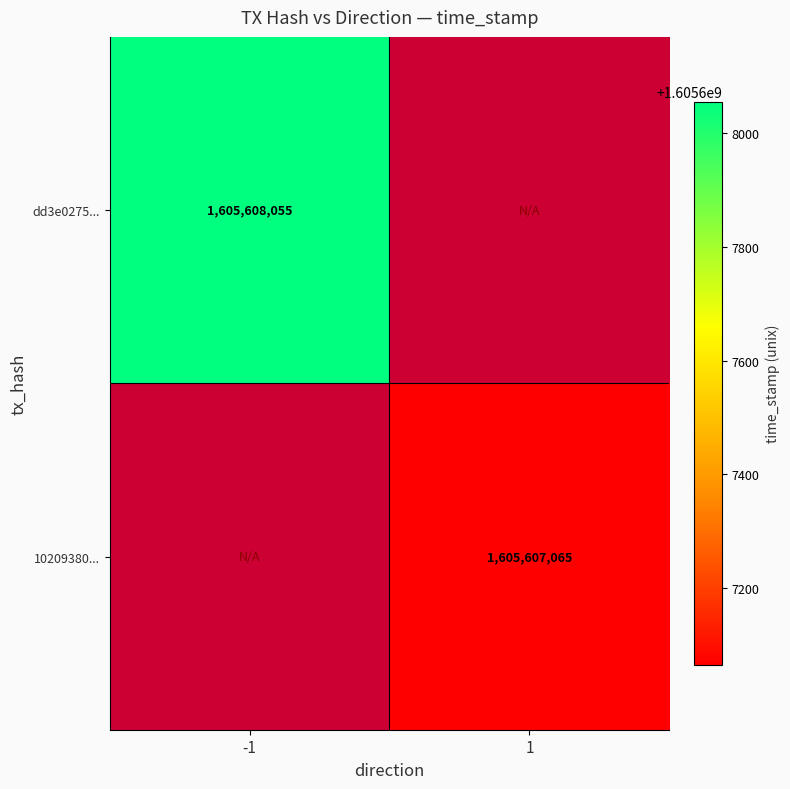

Reading left to right, transcribe all the data shown in this chart.

dd3e0275...: -1	1605608055
10209380...: 1	1605607065